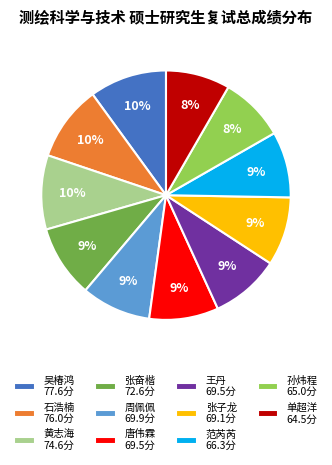

To the nearest percent, what percentage of the pie is 单超洋?

8%